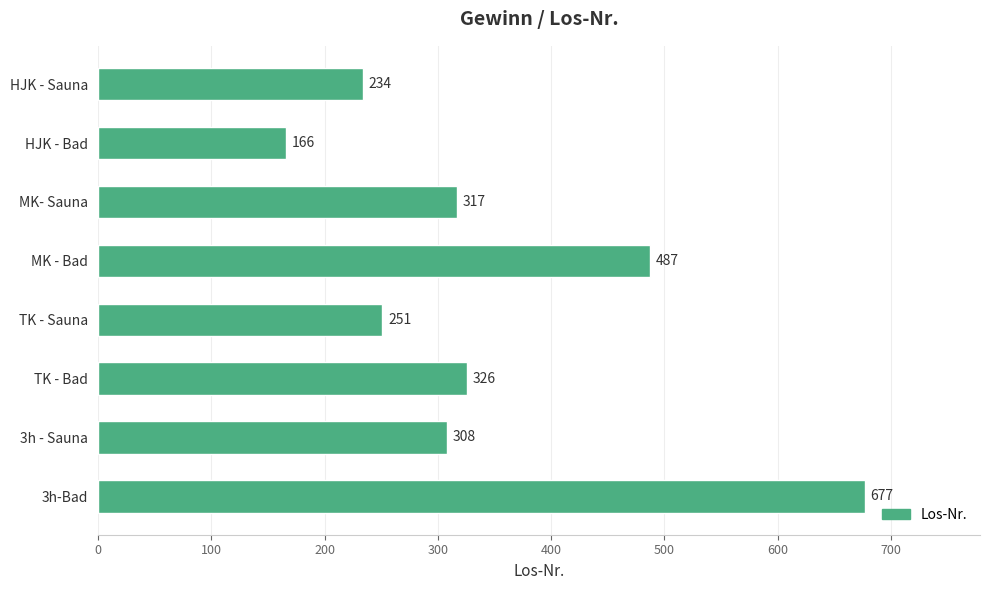

Reading top to bottom, extract all data points from this chart.

HJK - Sauna=234	HJK - Bad=166	MK- Sauna=317	MK - Bad=487	TK - Sauna=251	TK - Bad=326	3h - Sauna=308	3h-Bad=677